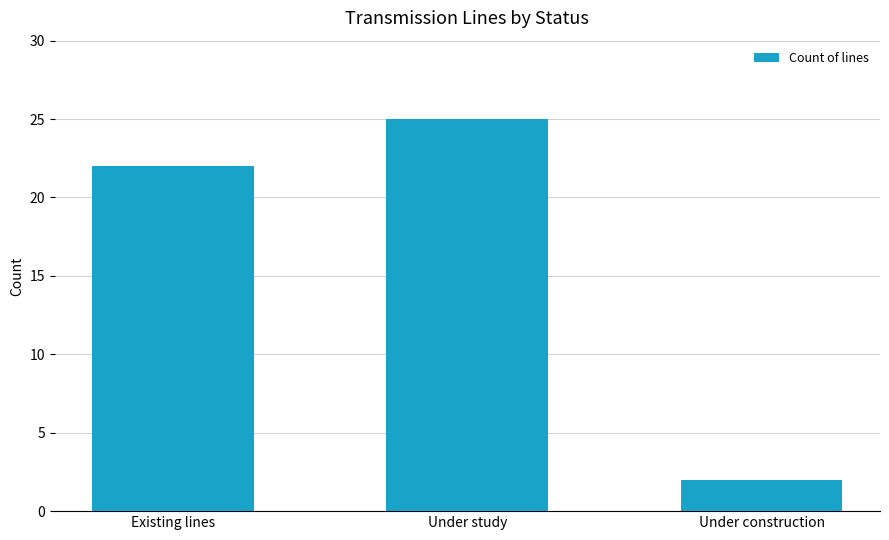

Rank the categories by value from highest to lowest.

Under study, Existing lines, Under construction